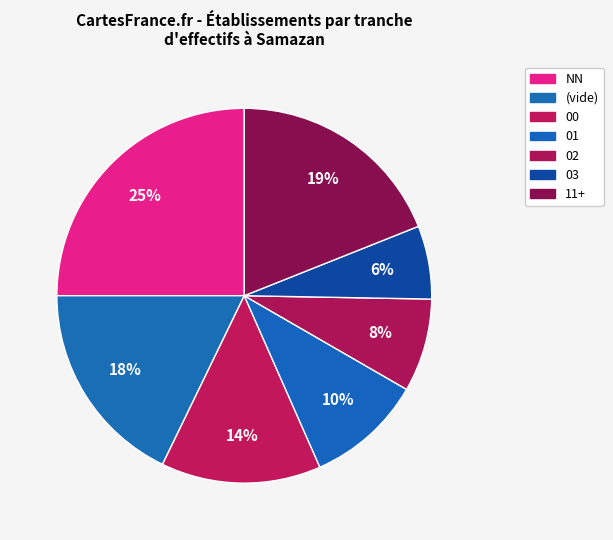

How many segments does this pie chart have?

7